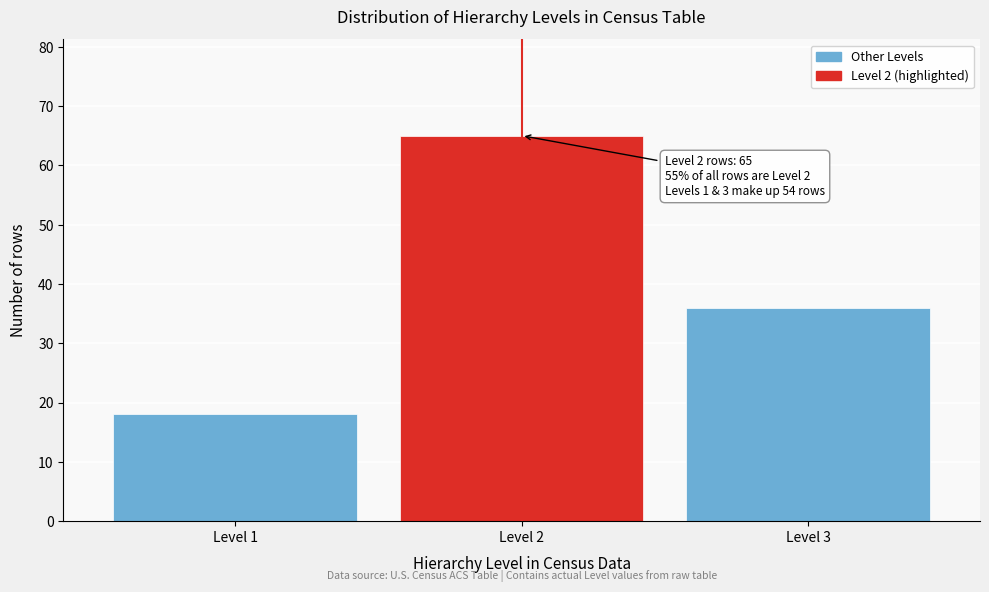

Reading right to left, what are all the values shown in this chart?

Level 3=36	Level 2=65	Level 1=18